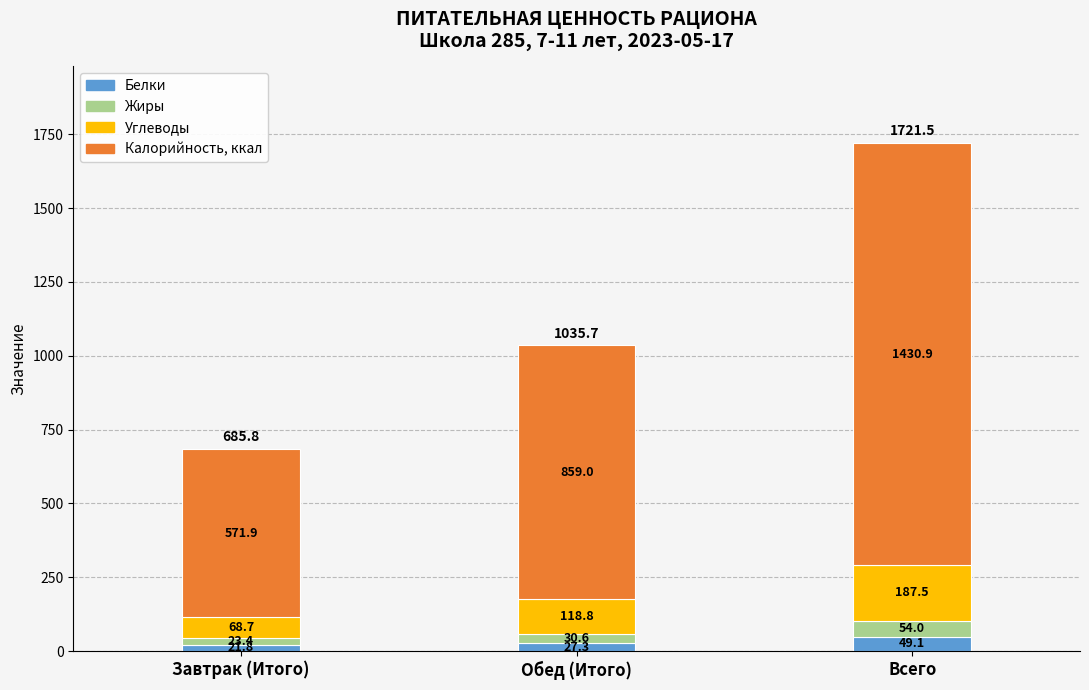

Reading right to left, what are the values for Белки?

49.1	27.3	21.8